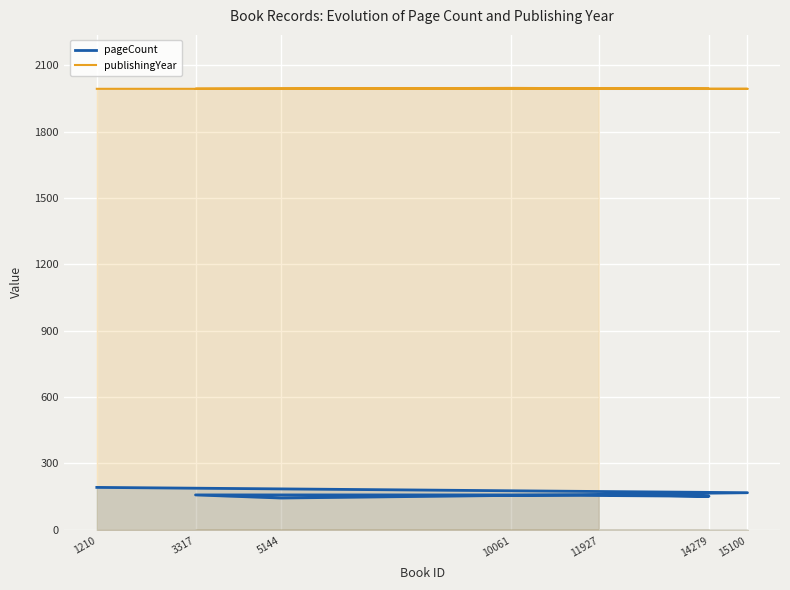

Which series has the widest spread of values?

pageCount